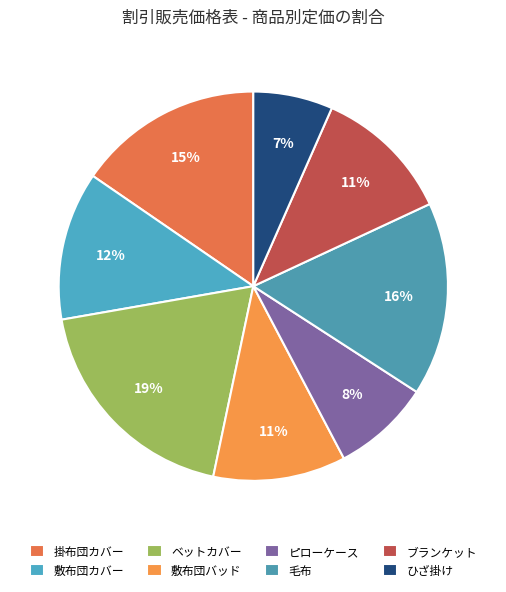

Which slice is the smallest?

ひざ掛け